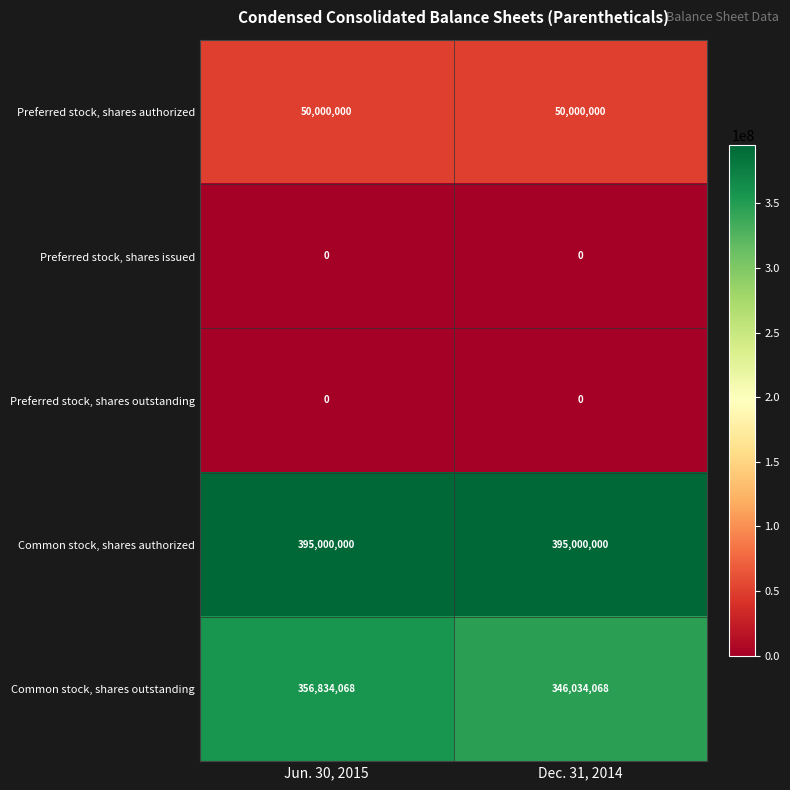

What is the approximate value of Preferred stock, shares authorized at Jun. 30, 2015?

50000000